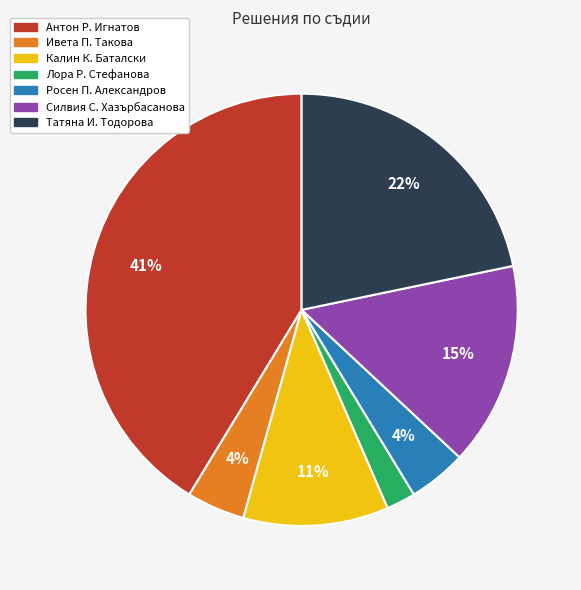

Is it true that Калин К. Баталски is 25% of the pie?

False